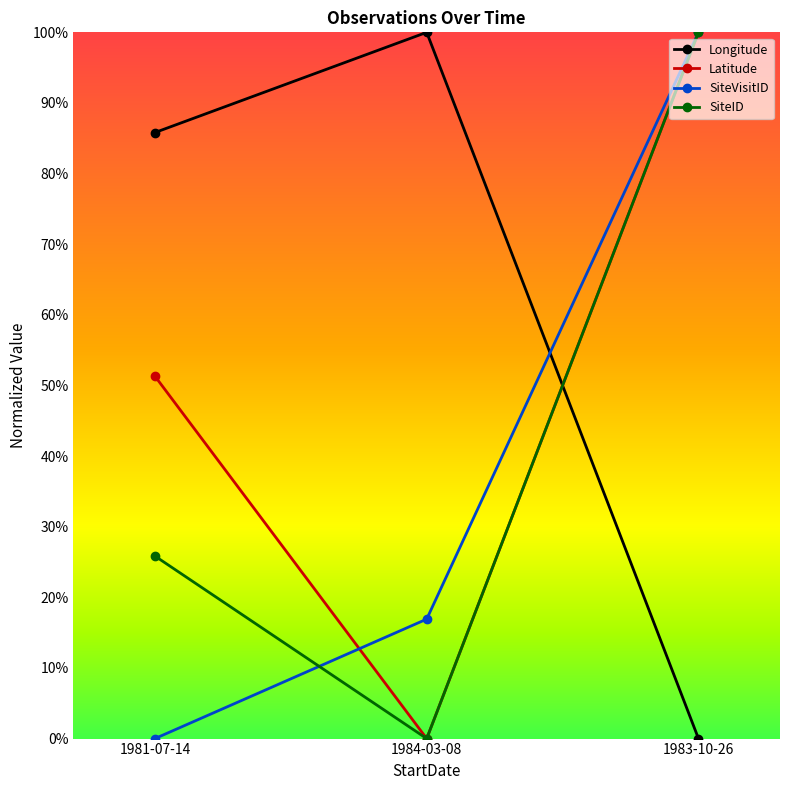

At which category is the sum across all series the highest?

1983-10-26